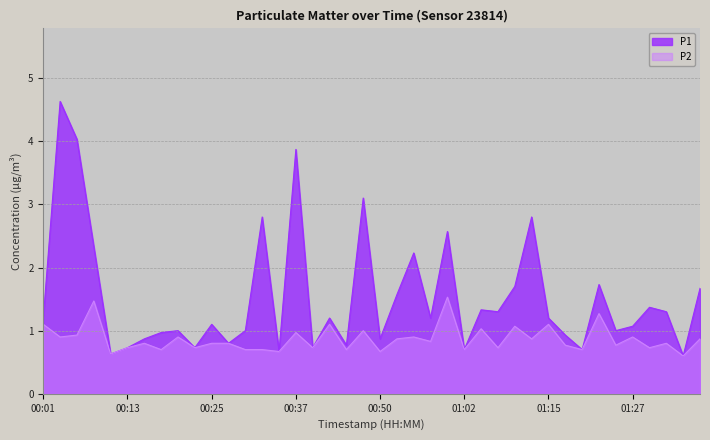

What is the smallest value displayed?

0.6